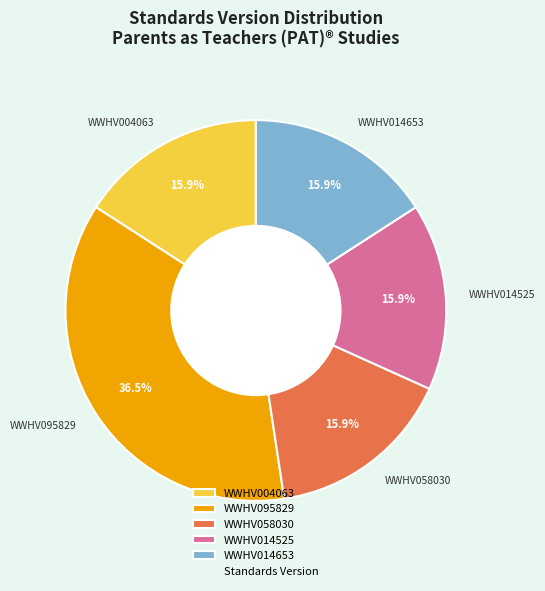

How many slices are in this pie chart?

5